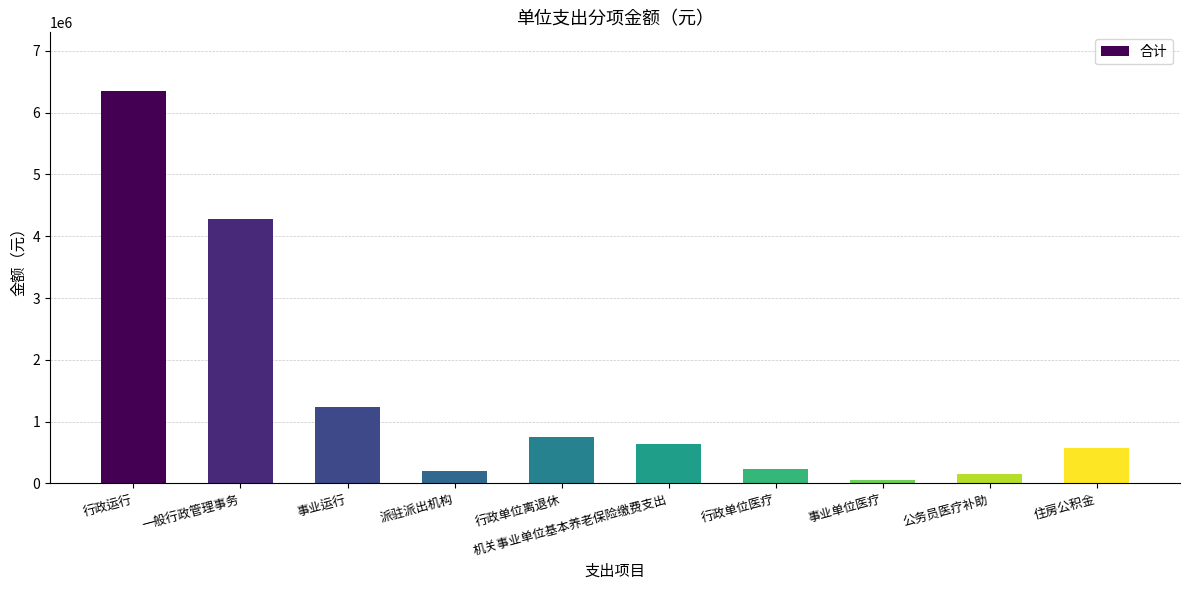

What is the greatest value displayed?

6348634.0